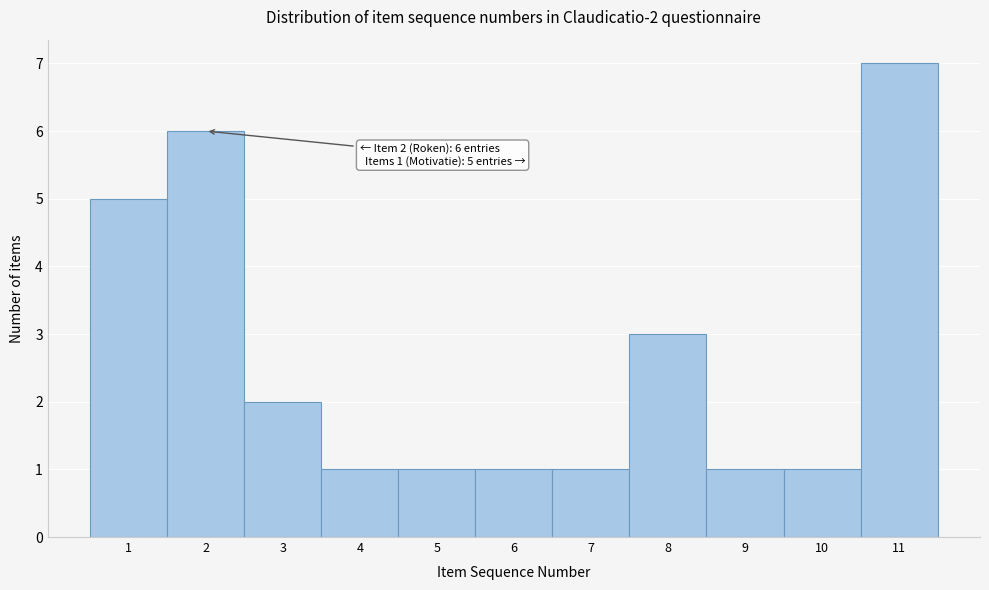

Which range on the x-axis has the tallest bar?

10.5 to 11.5